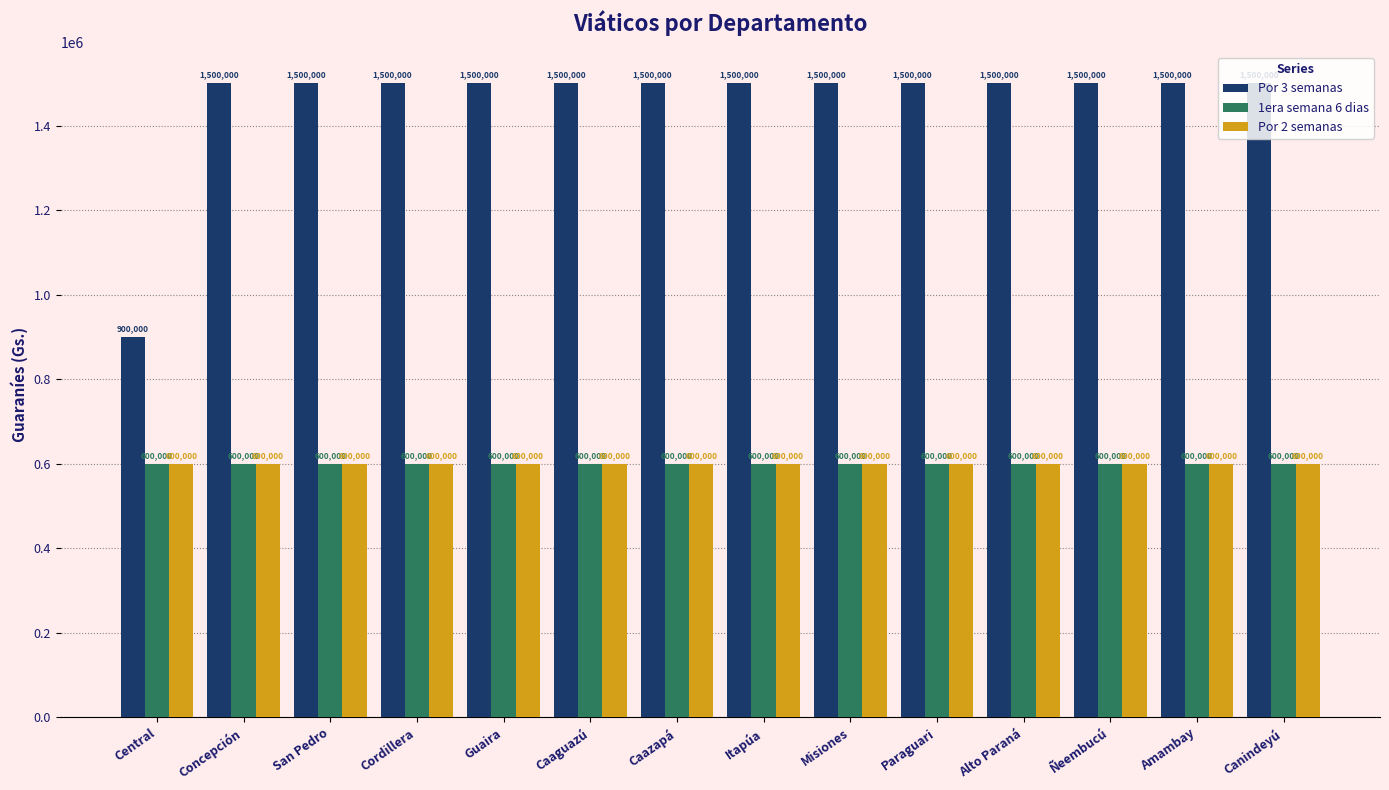

What is the spread (max minus min) of values at Amambay?

900000